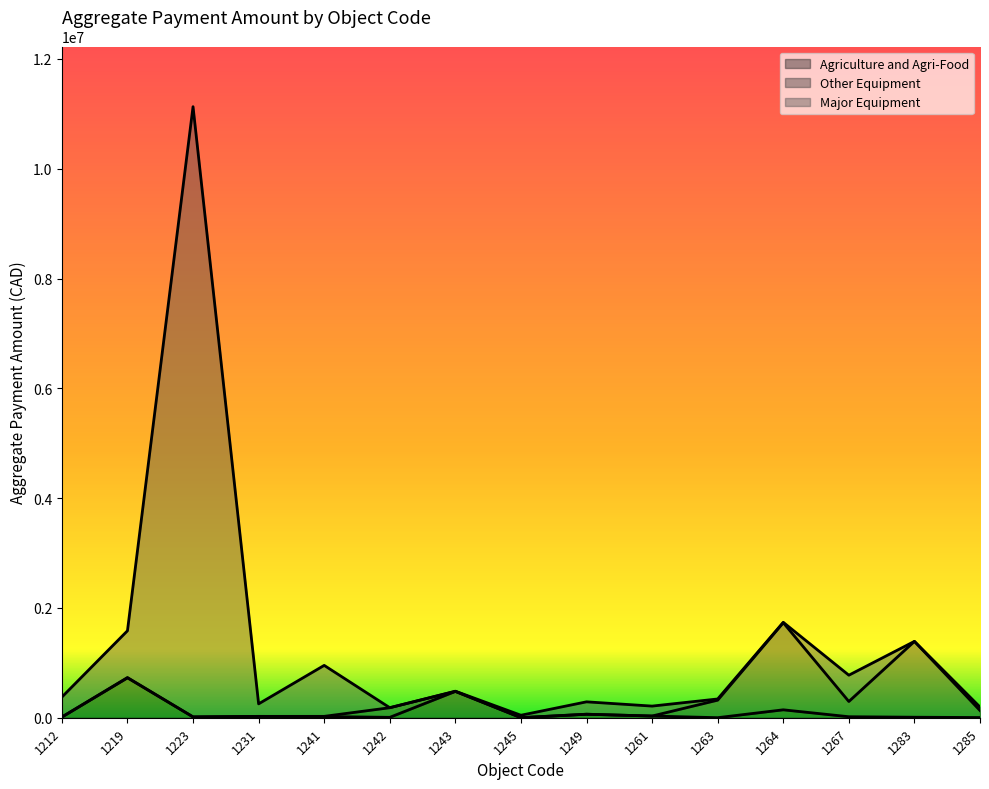

Which series changed the most between 1212 and 1243?

Agriculture and Agri-Food